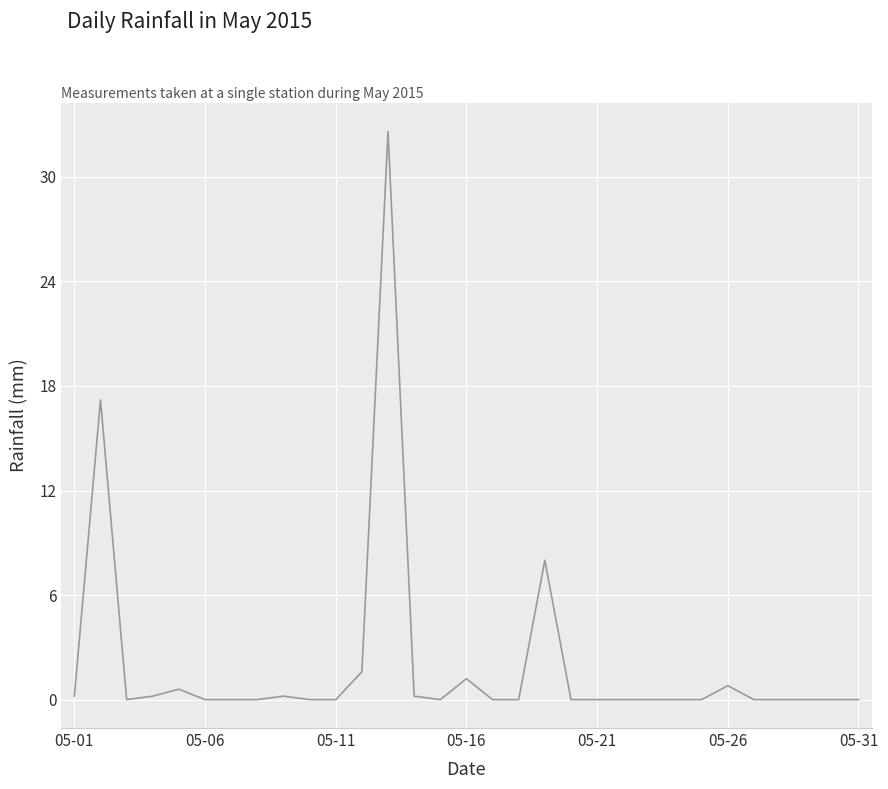

What is the difference between the maximum and minimum values?

32.6